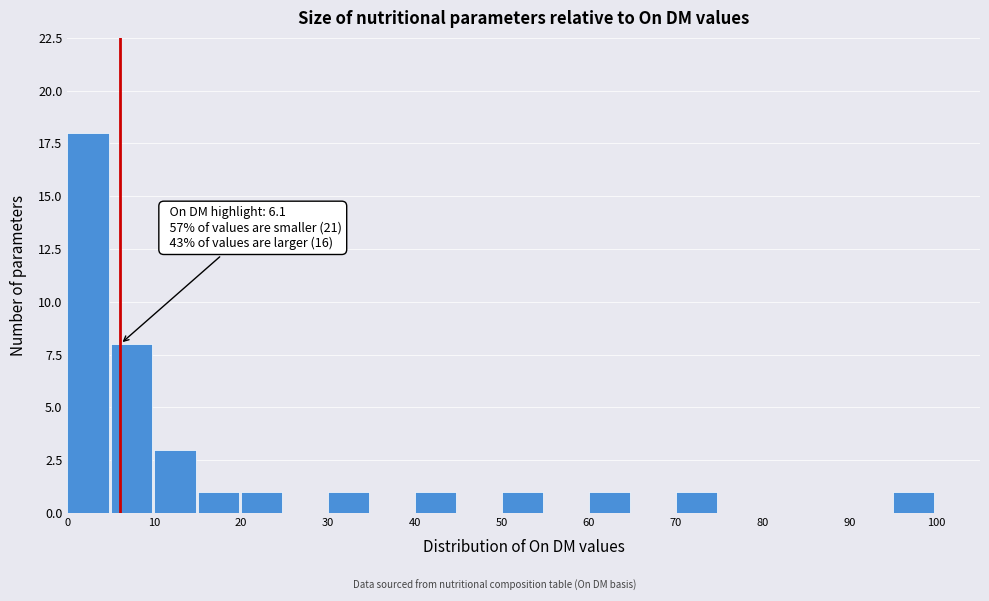

Which range on the x-axis has the tallest bar?

0 to 5